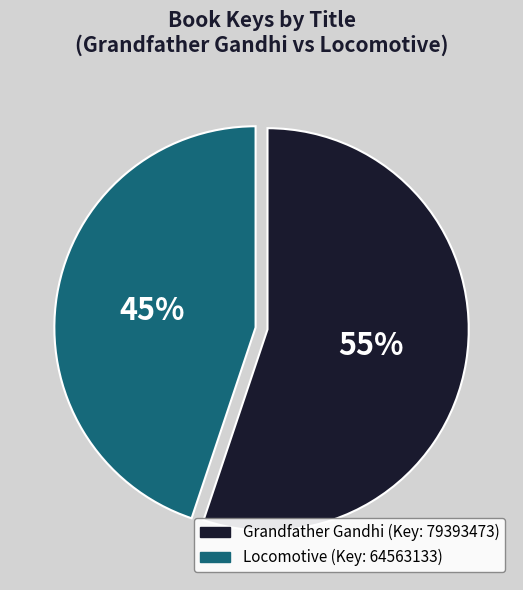

The Grandfather Gandhi slice represents 55% of the pie. True or false?

True